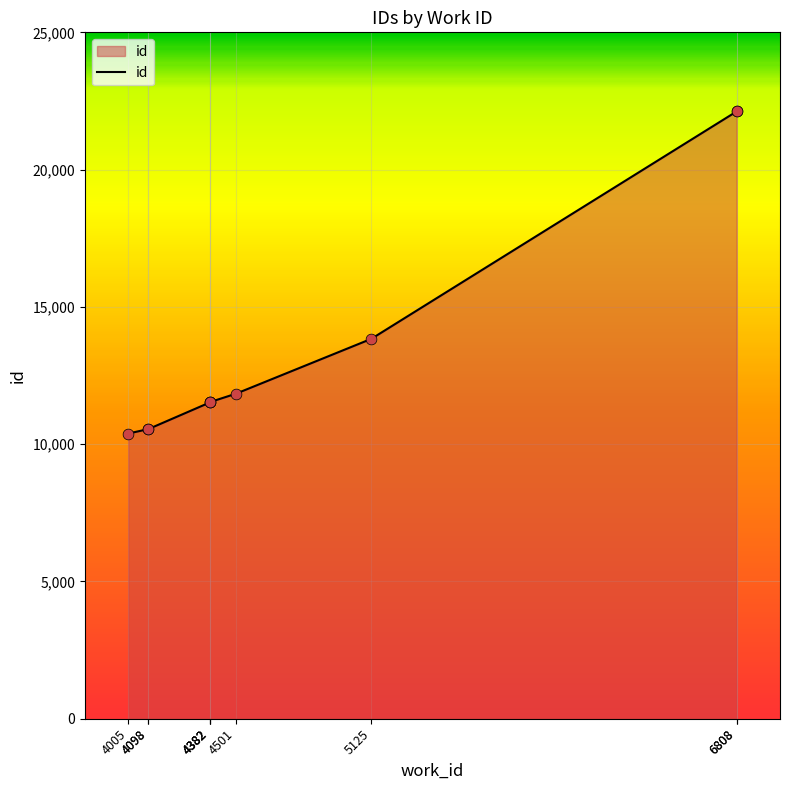

What is the change in value from 4098 to 6808?

+11568